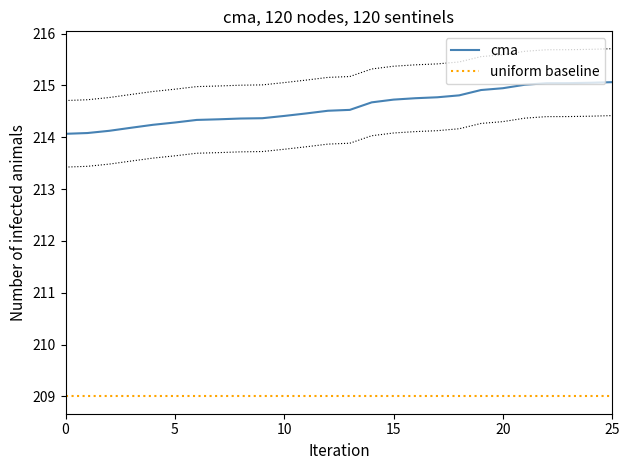

Which series has the widest spread of values?

cma